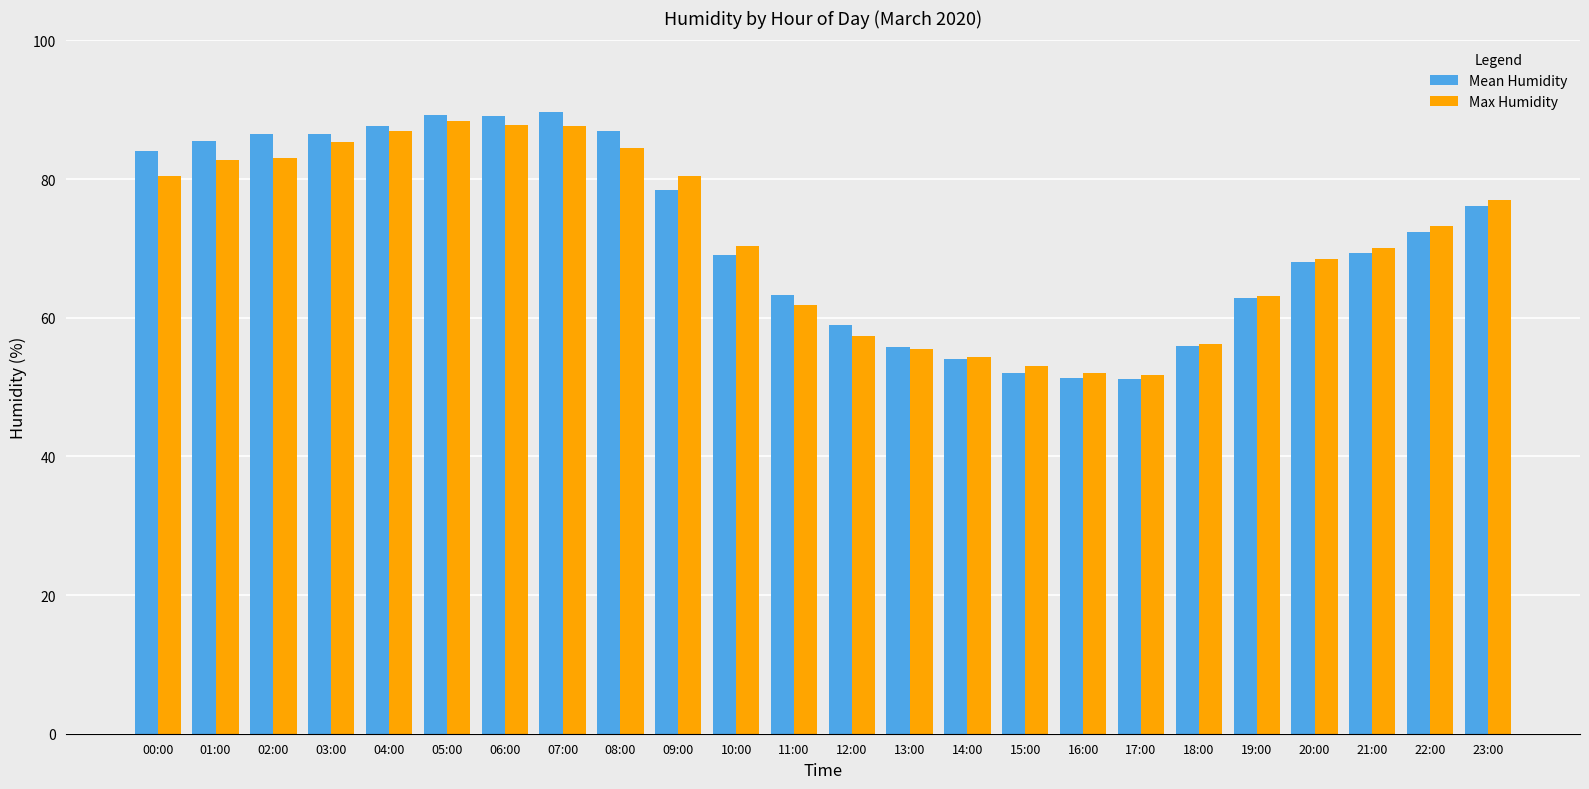

The value of Max Humidity at 10:00 is 18.1. True or false?

False